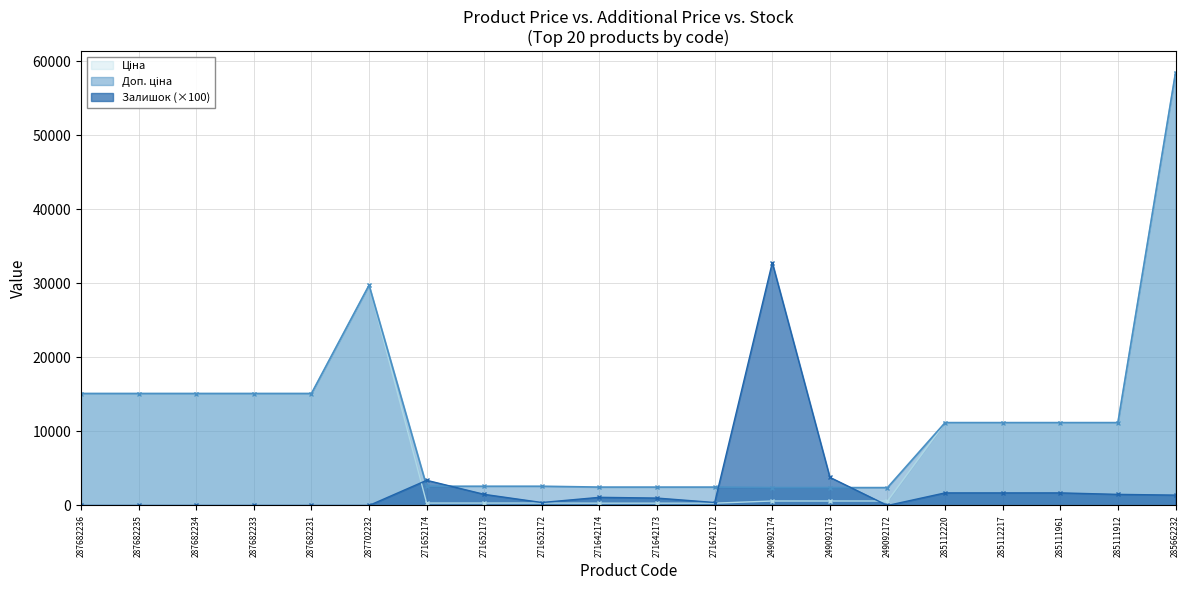

True or false: Доп. ціна and Ціна intersect in this chart.

False